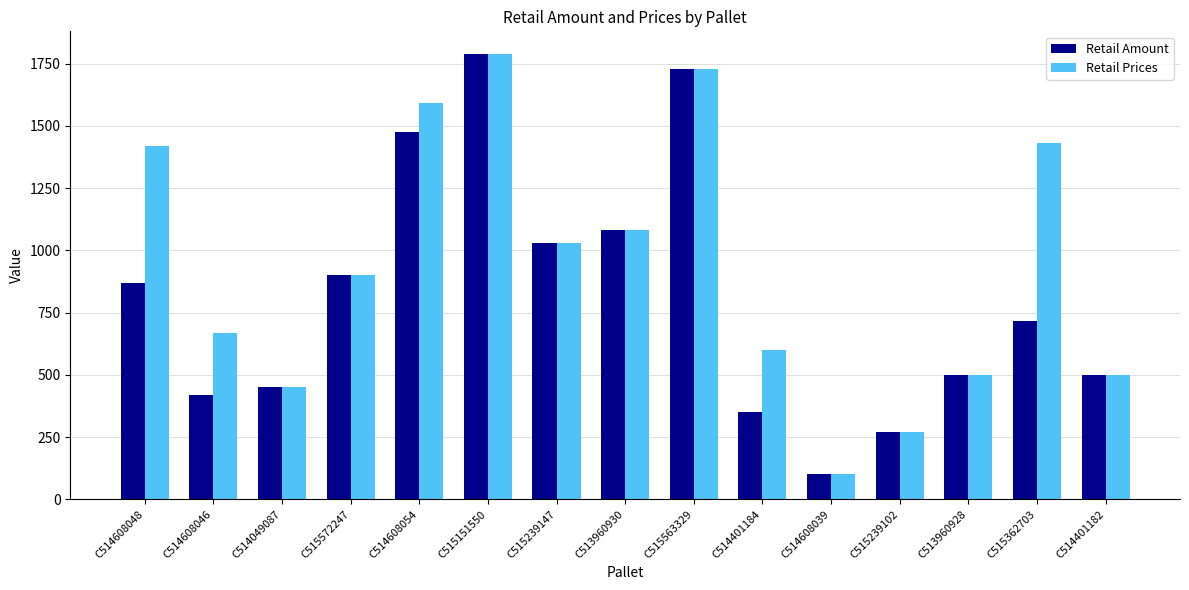

What is the label of the 12th bar from the left?

C515239102